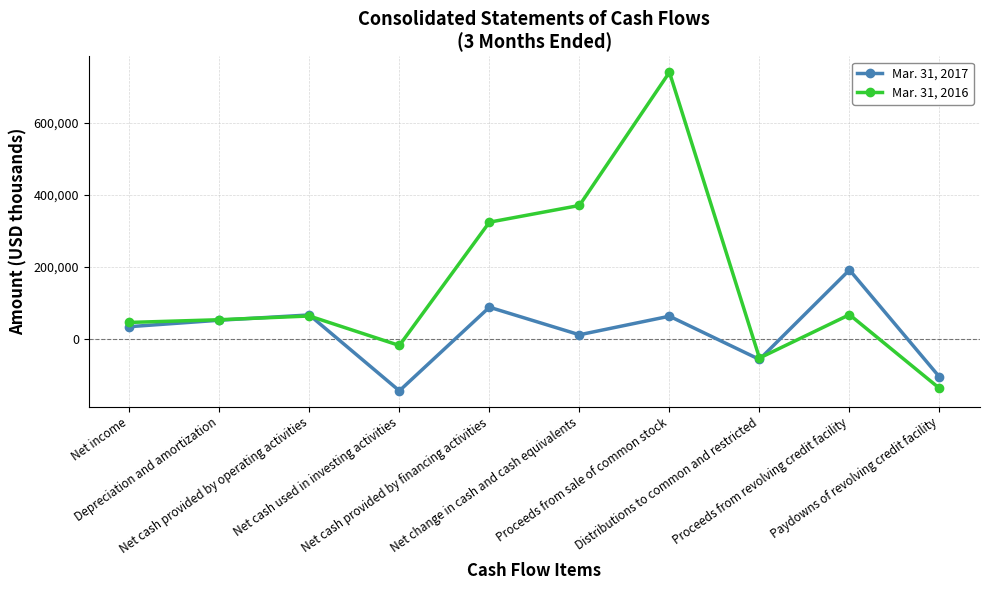

Which category has the highest value in the Mar. 31, 2017 series?

Proceeds from revolving credit facility